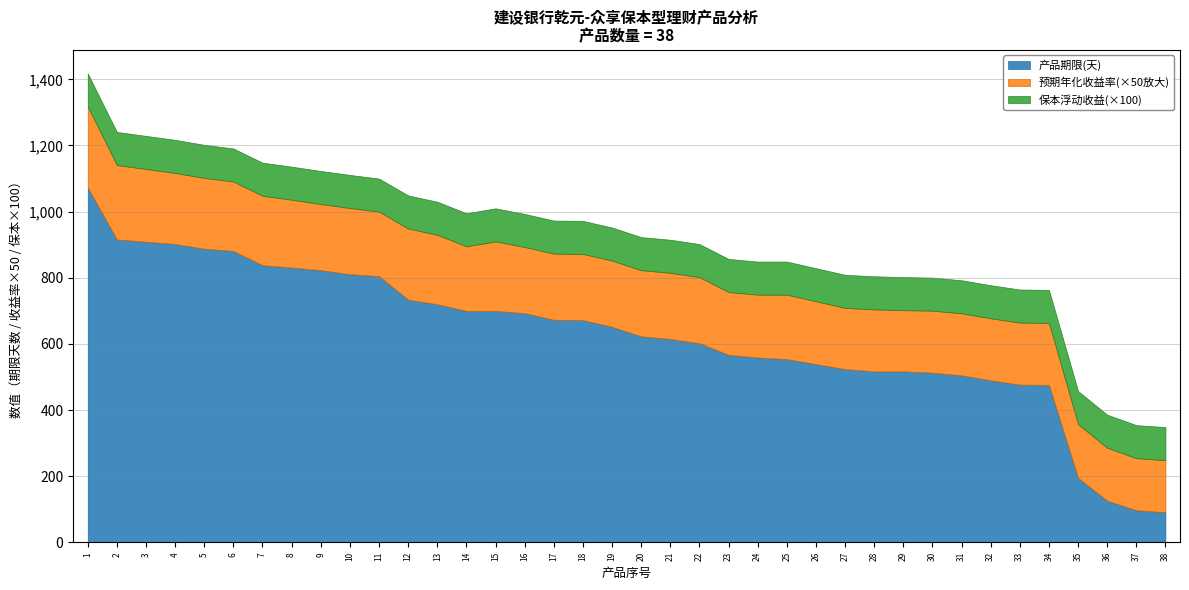

True or false: 保本浮动收益 and 产品期限(天) intersect in this chart.

False